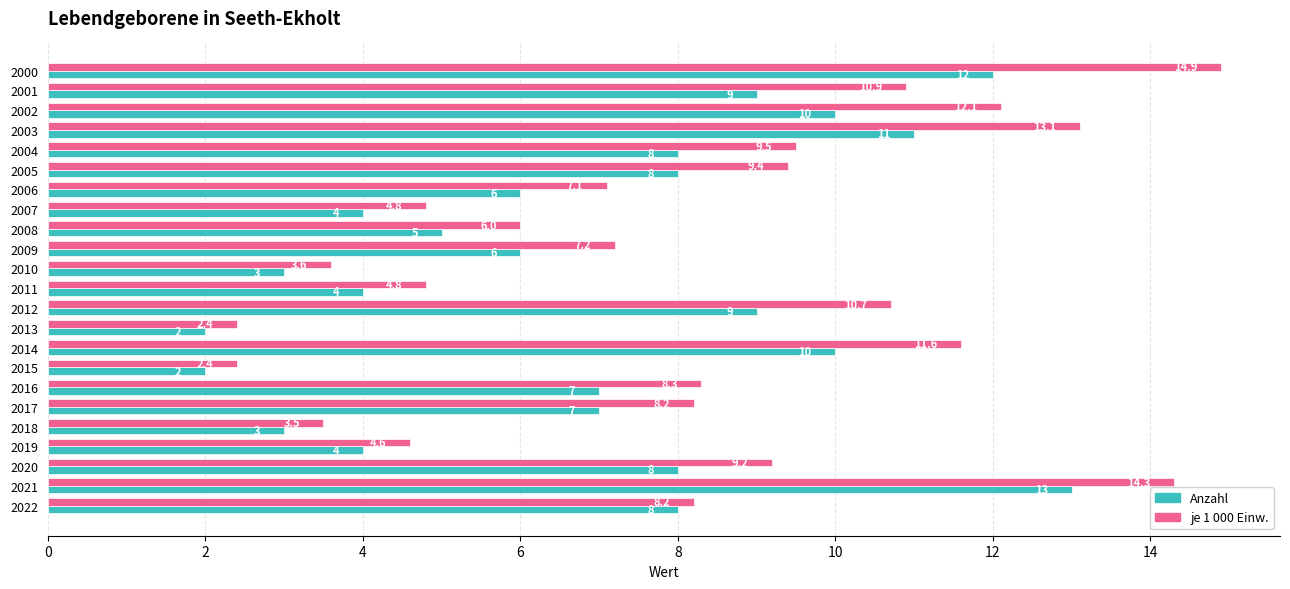

List the series in order of their peak value, highest first.

je 1 000 Einw., Anzahl